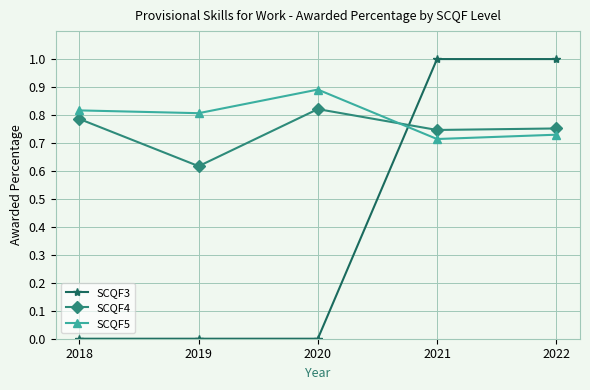

Where is the first local maximum for SCQF5?

2020